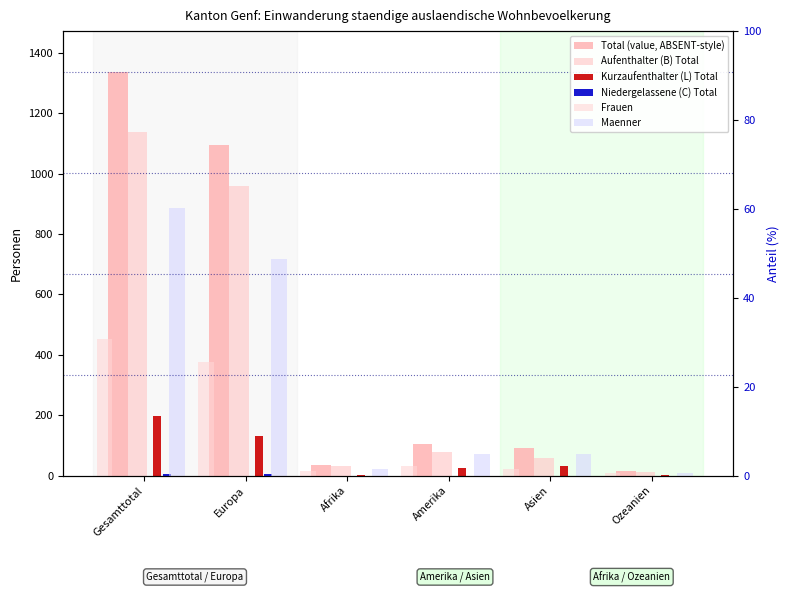

List the labels in order of Kurzaufenthalter (L) Total value, largest first.

Gesamttotal, Europa, Asien, Amerika, Afrika, Ozeanien